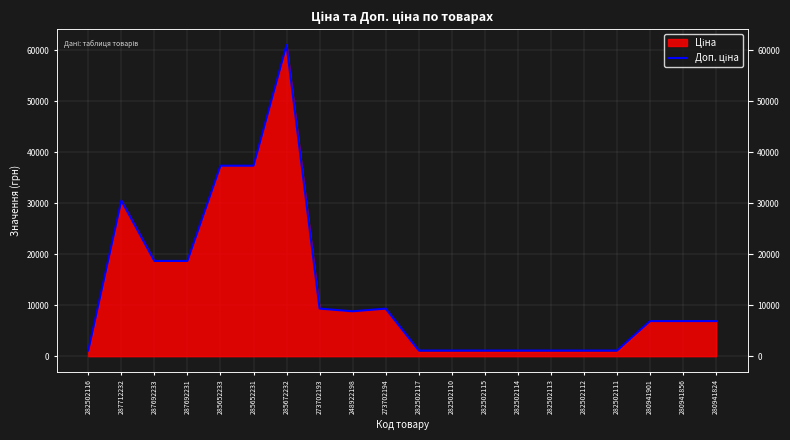

Reading right to left, transcribe all the data shown in this chart.

6879.5	6879.5	6879.5	1101.8	1101.8	1101.8	1101.8	1101.8	1101.8	1101.8	9321.4	8797.6	9321.4	61024.7	37343.0	37343.0	18671.5	18671.5	30512.3	1101.8